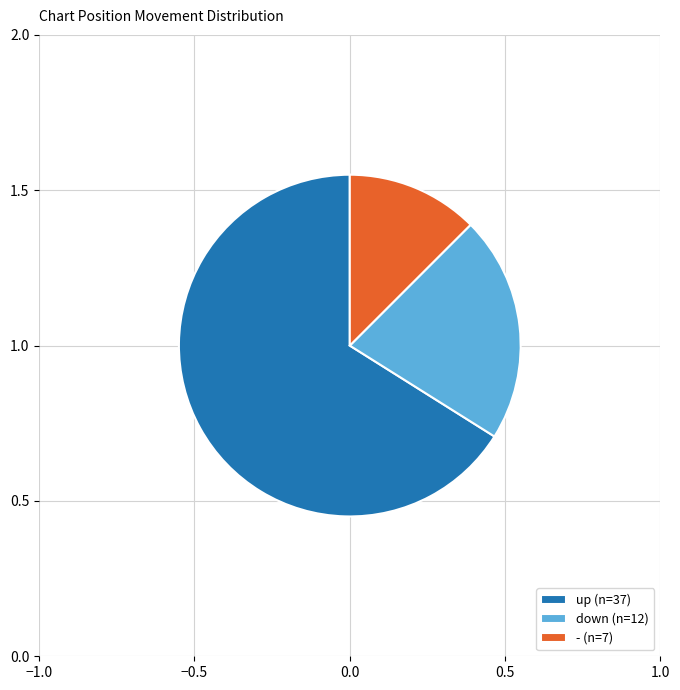

Which category has the smallest portion of the pie?

-